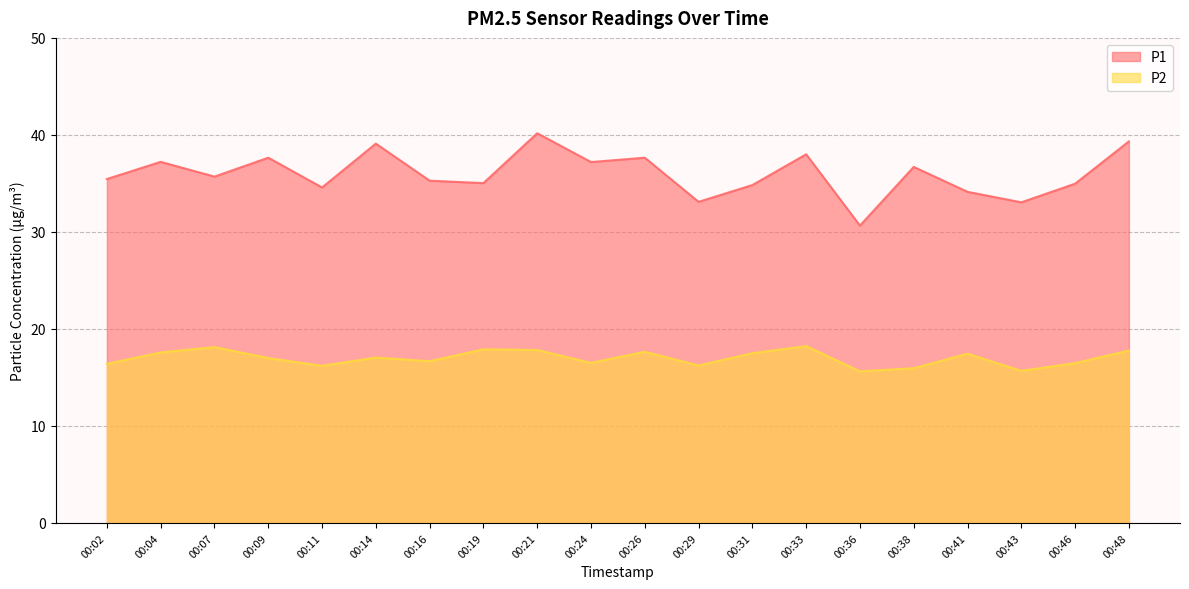

The value of P1 at 00:33 is 17.6. True or false?

False